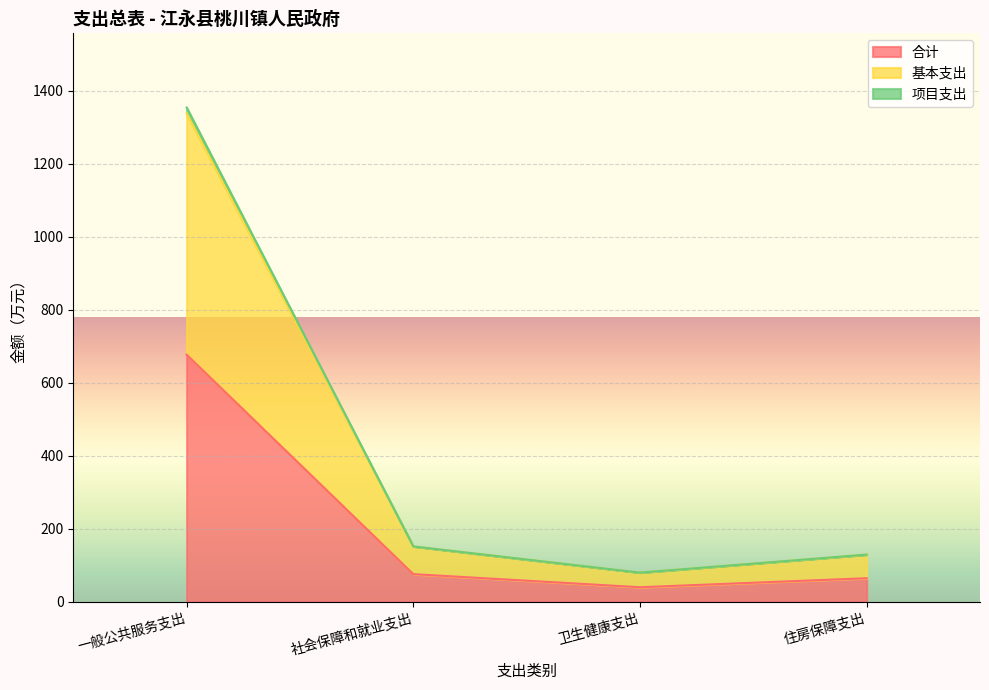

What is the label of the 3rd point from the left?

卫生健康支出